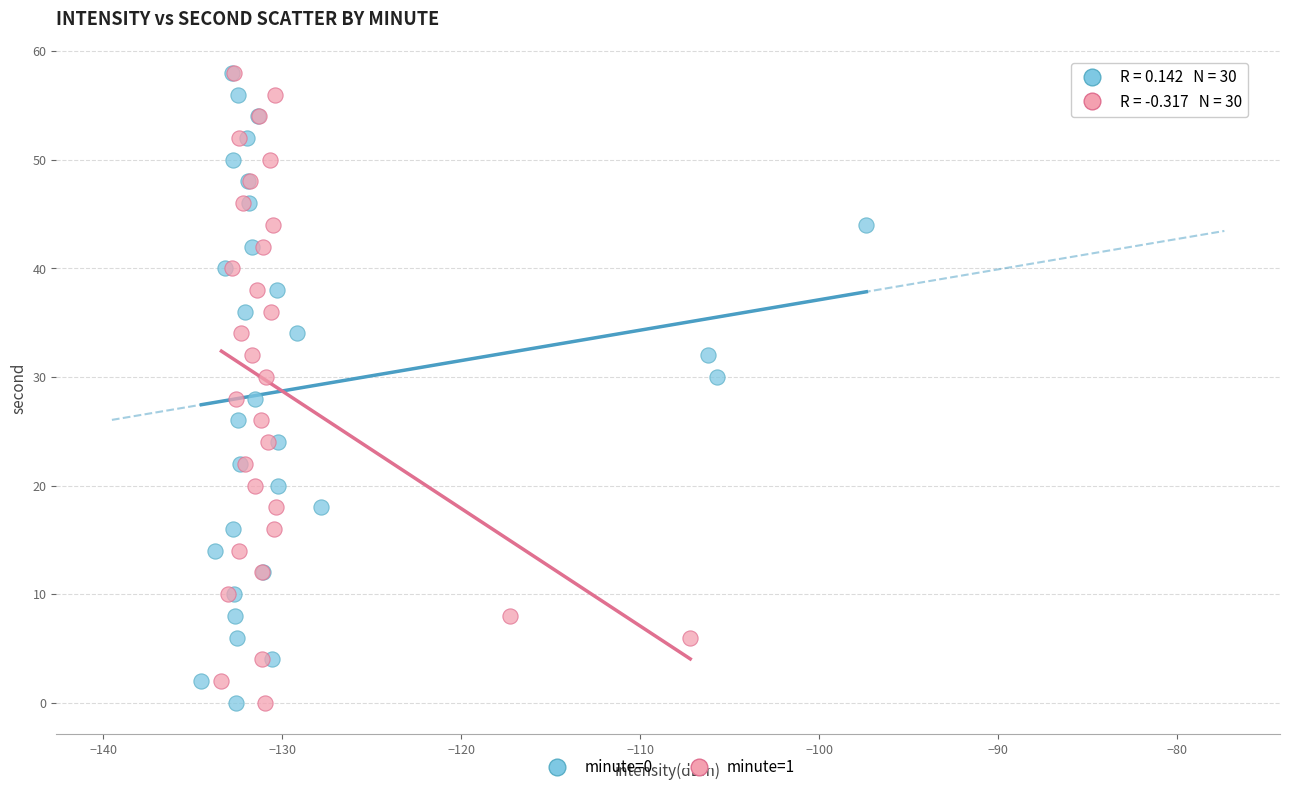

What are all the series names shown in the legend?

minute=0, minute=1